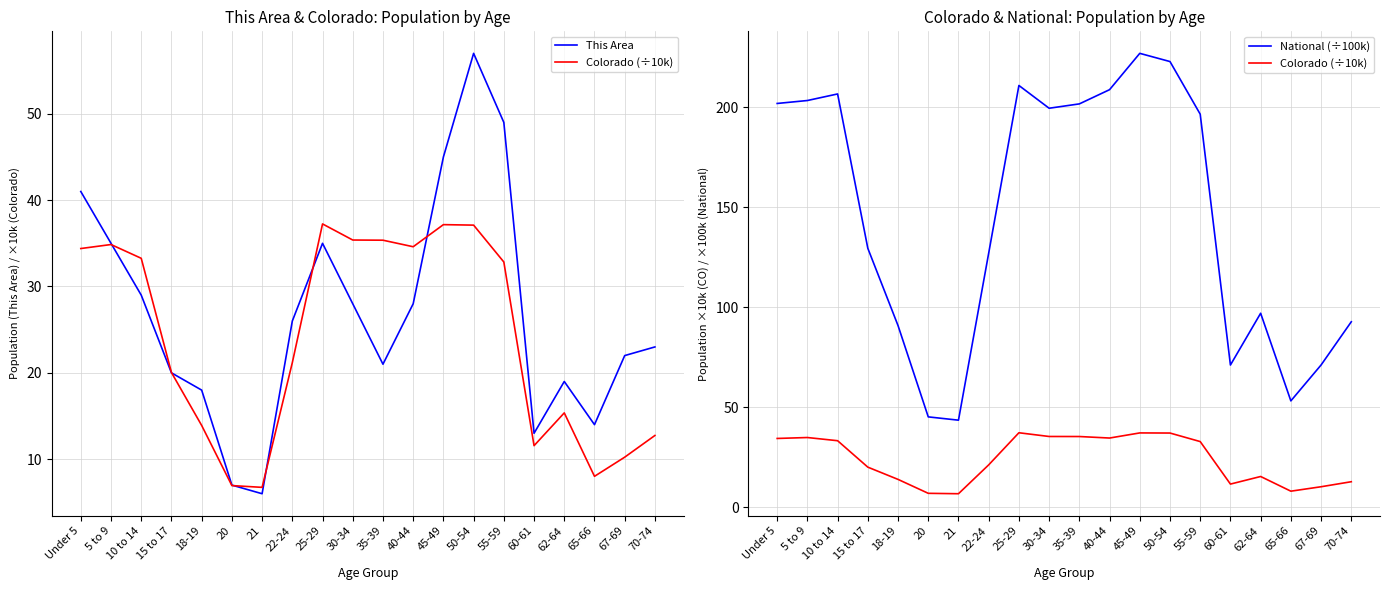

What is the label of the 8th point from the left?

22-24